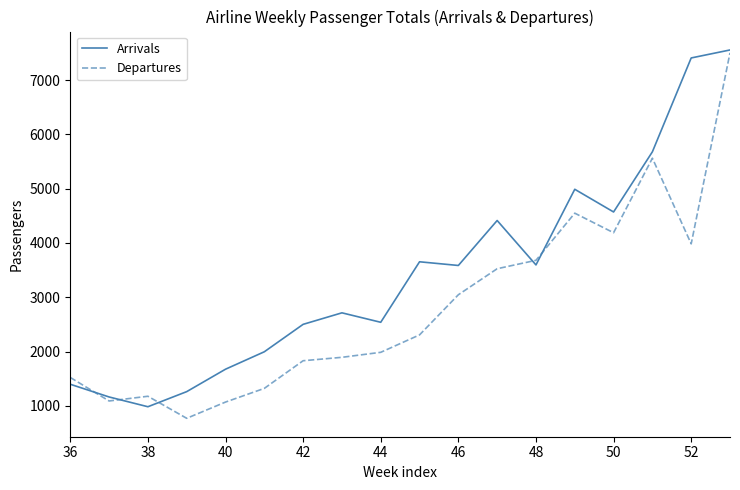

True or false: Arrivals and Departures intersect in this chart.

True